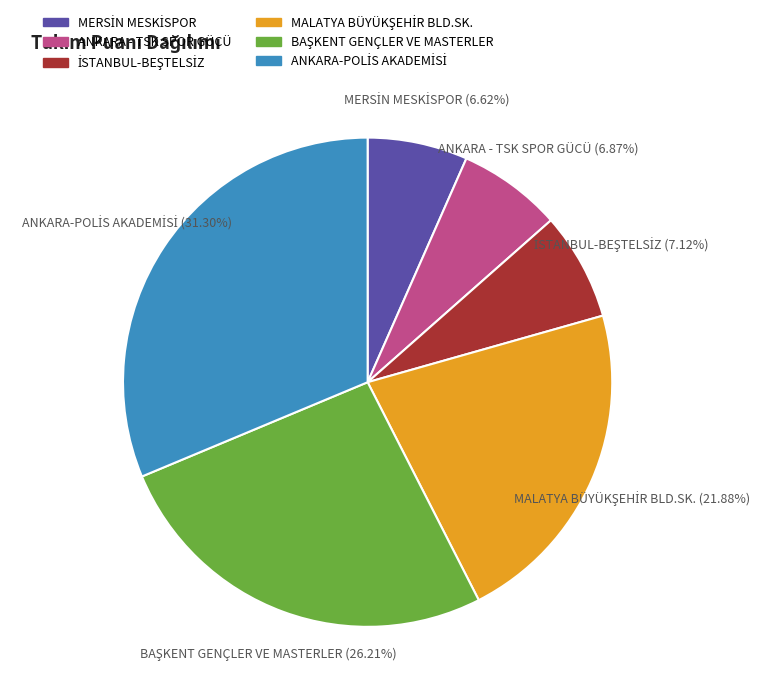

Is there a majority slice in this chart?

No